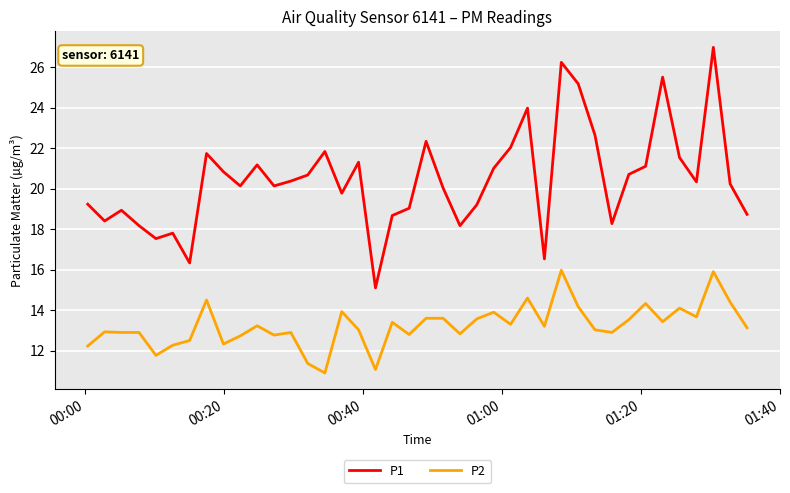

True or false: P2 and P1 cross at least once.

False